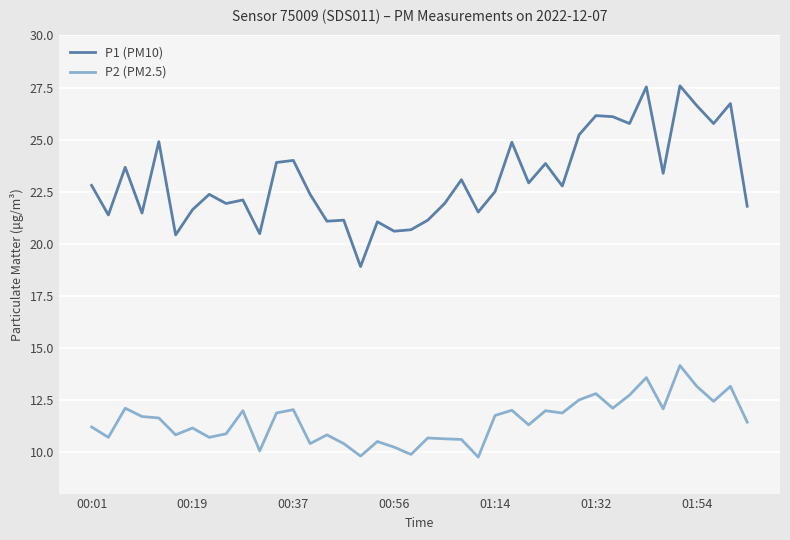

Which series has the widest spread of values?

P1 (PM10)